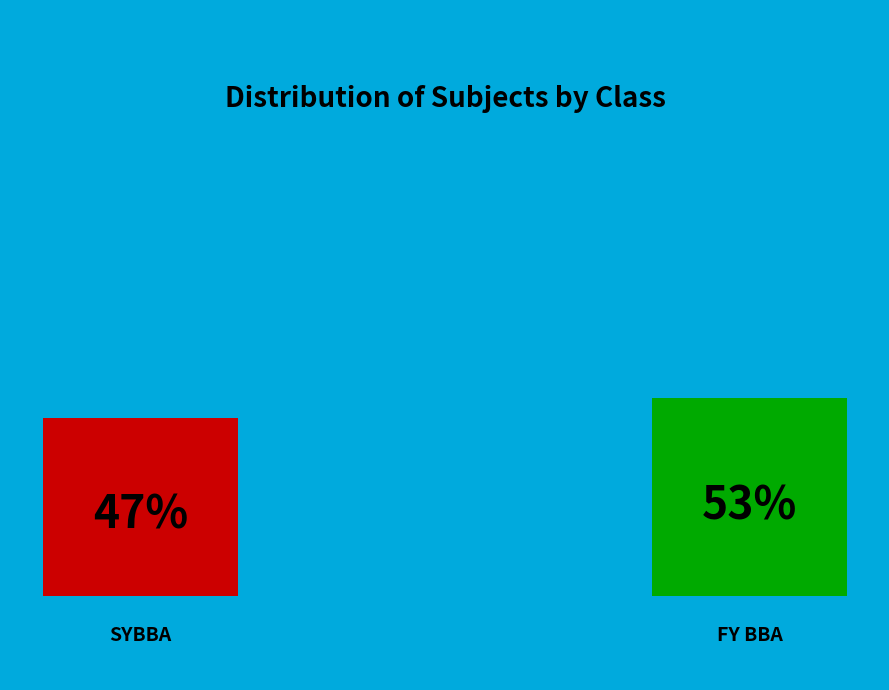

Which category has the smallest portion of the pie?

SYBBA